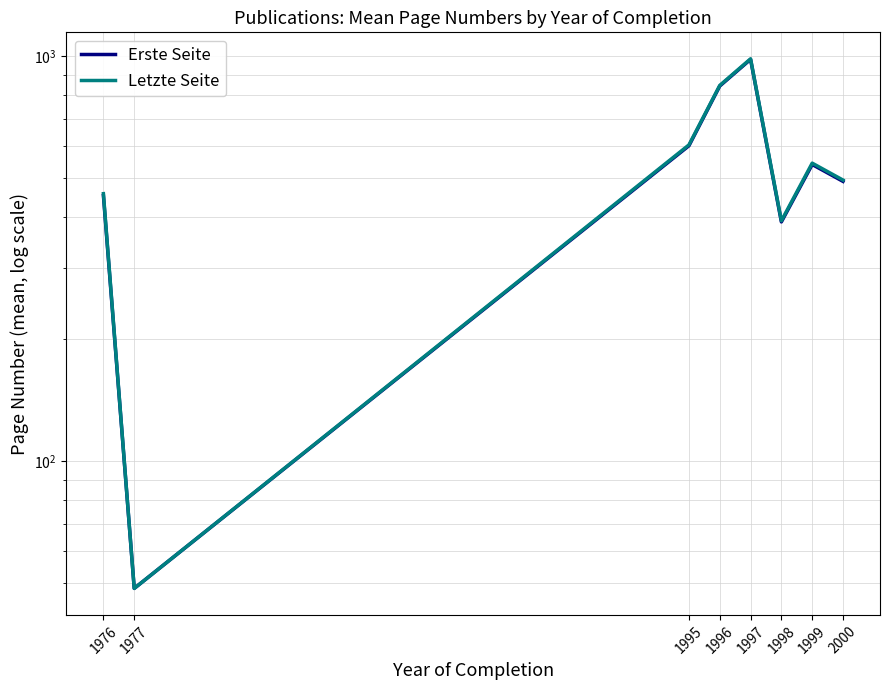

What are all the series names shown in the legend?

Erste Seite, Letzte Seite